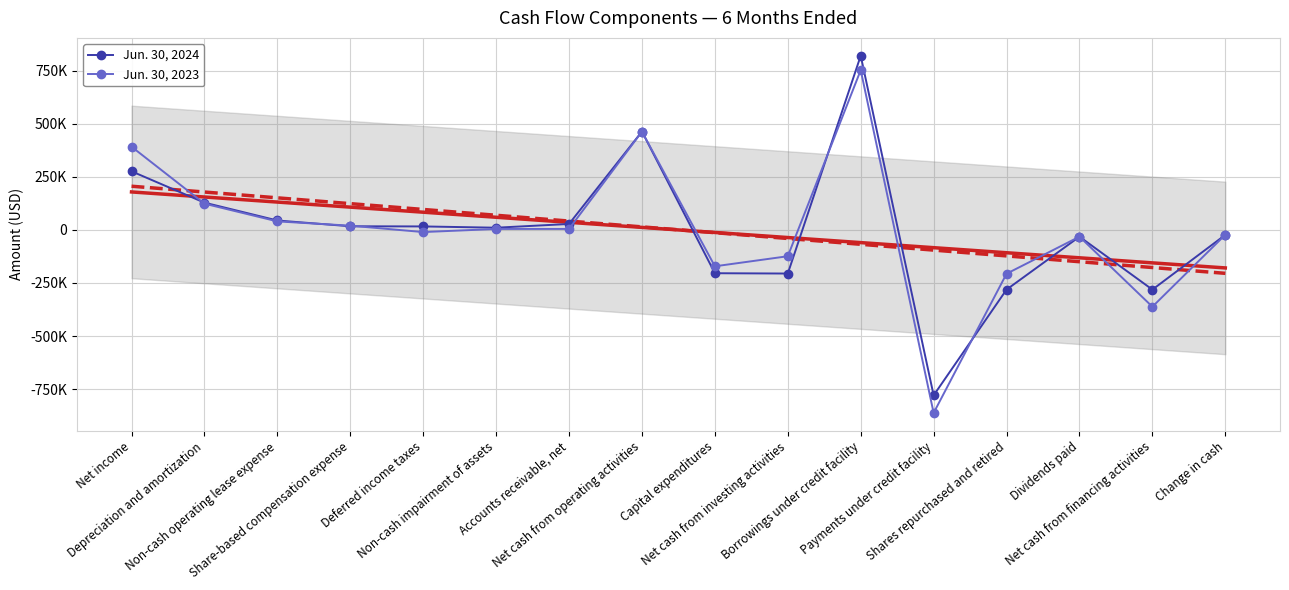

What are all the series names shown in the legend?

Jun. 30, 2024, Jun. 30, 2023